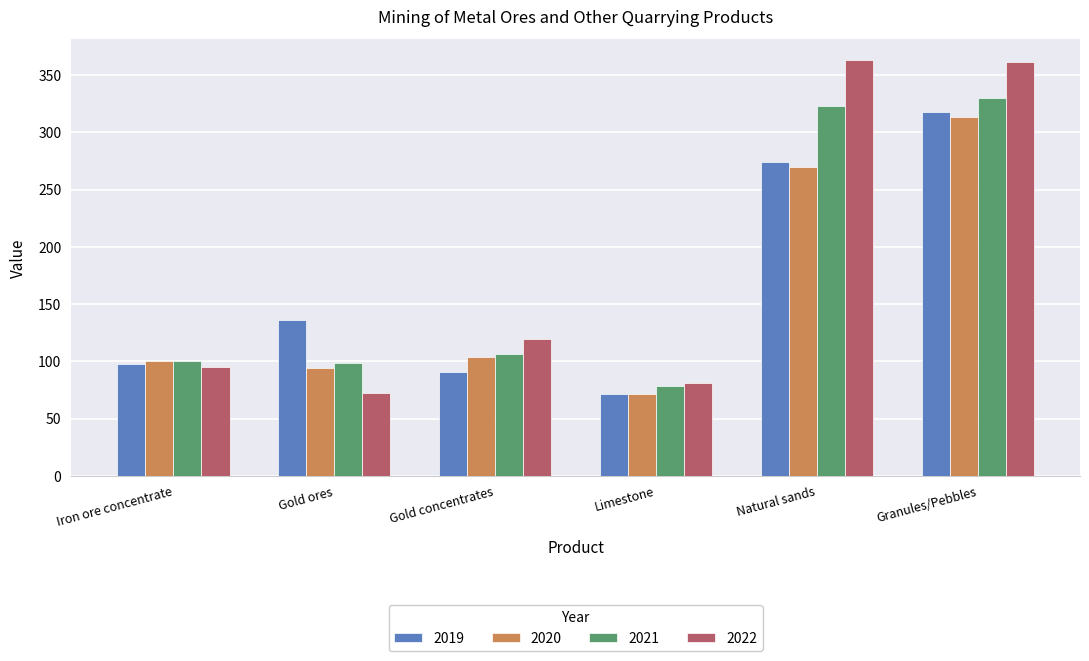

The value of 2019 at Gold concentrates is 90.3. True or false?

True